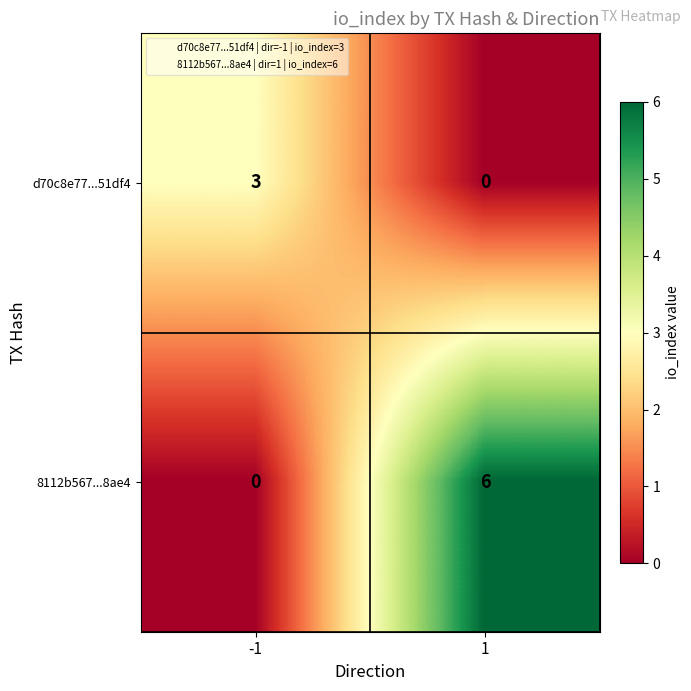

Which series changed the most between -1 and 1?

8112b567...8ae4